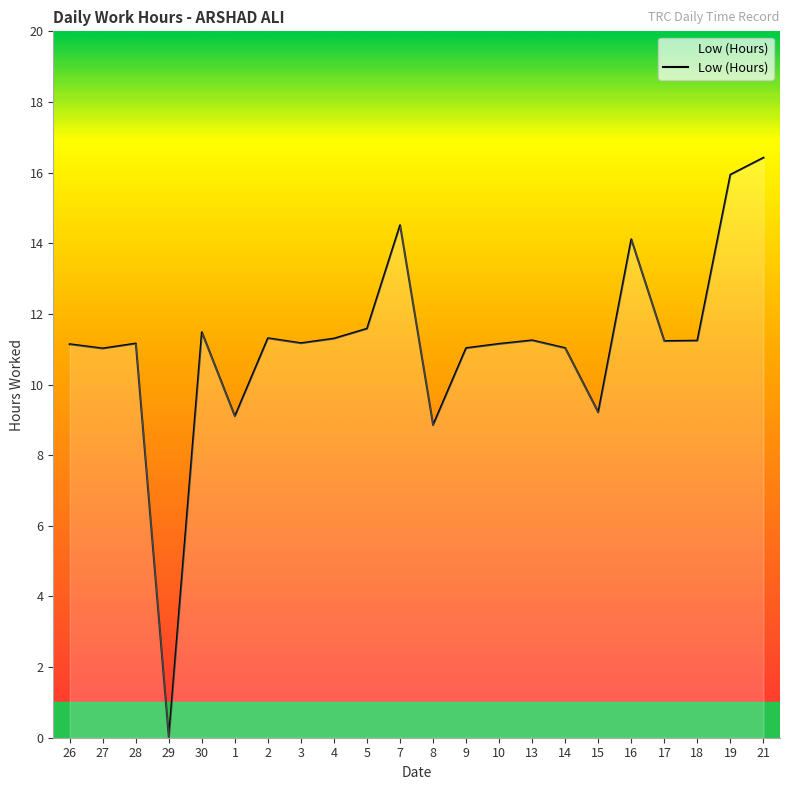

The value at 28 is 11.2. True or false?

True